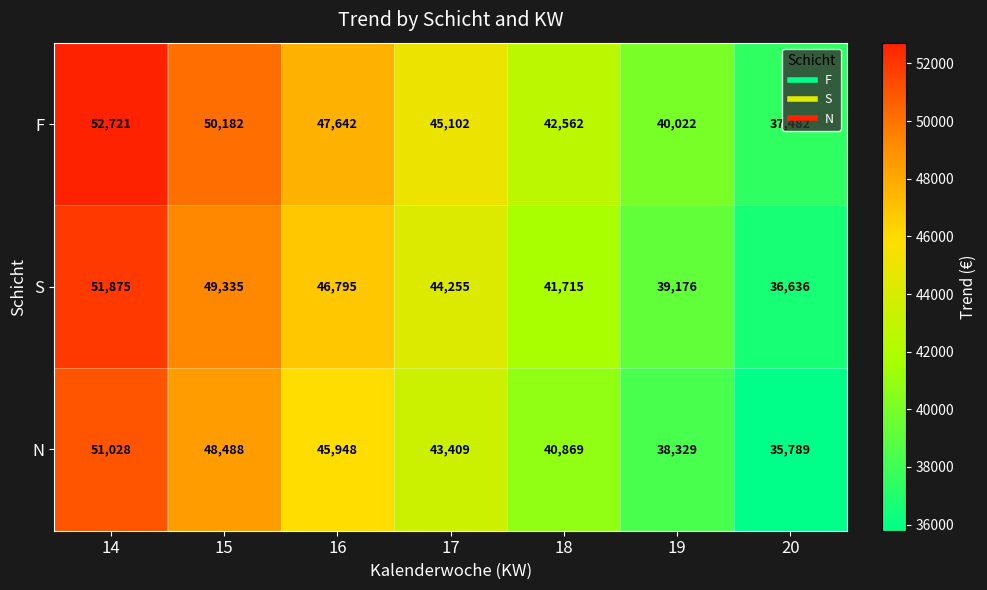

What is the total value across all series at 16?

140385